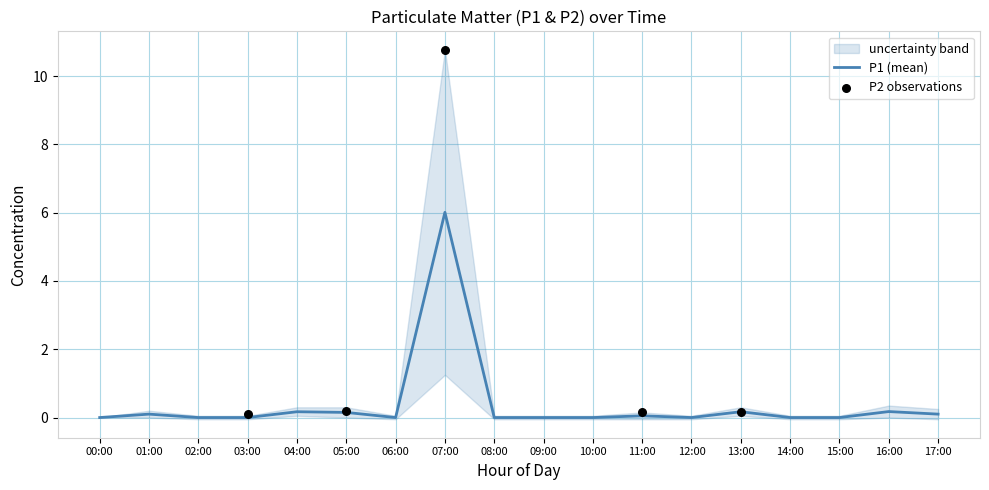

Between 12:00 and 04:00, which is larger?

04:00